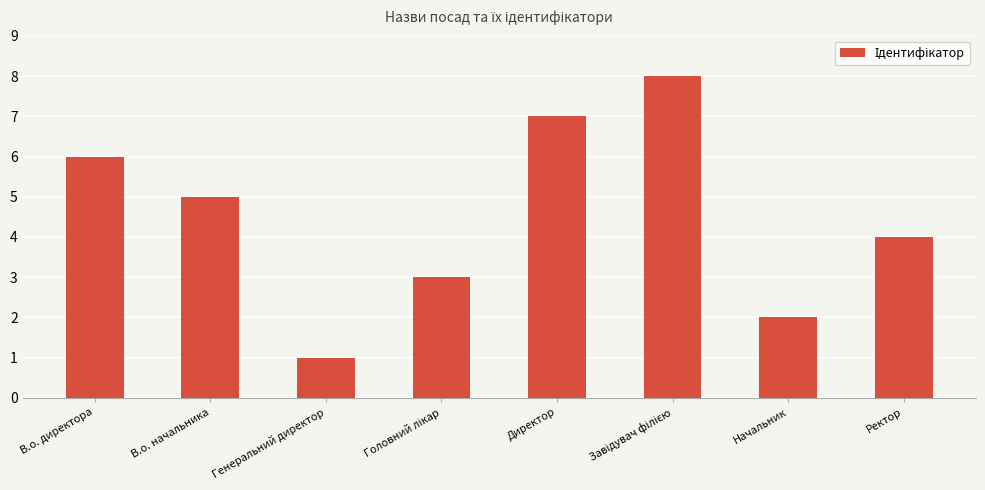

What is the label of the 8th bar from the left?

Ректор